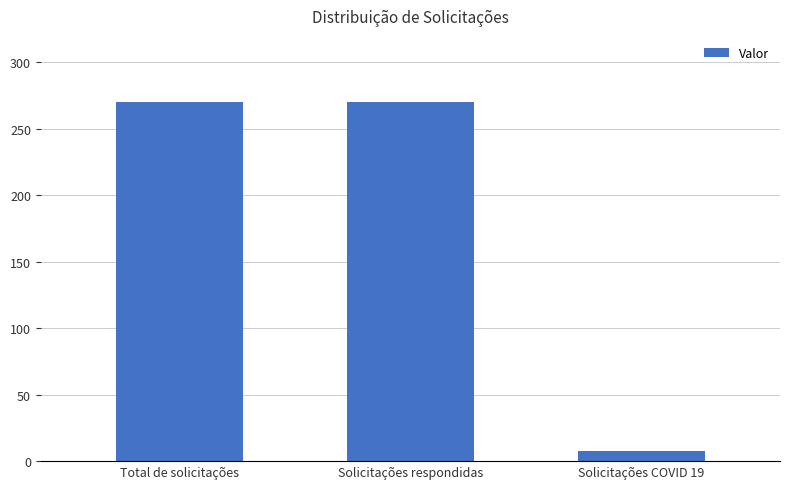

What is the value of the 1st bar from the left?

270